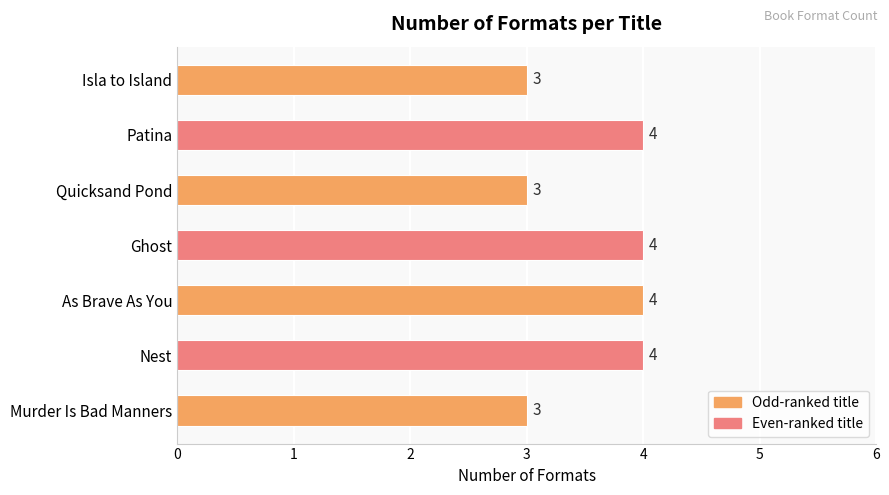

Does the chart contain stacked bars?

No